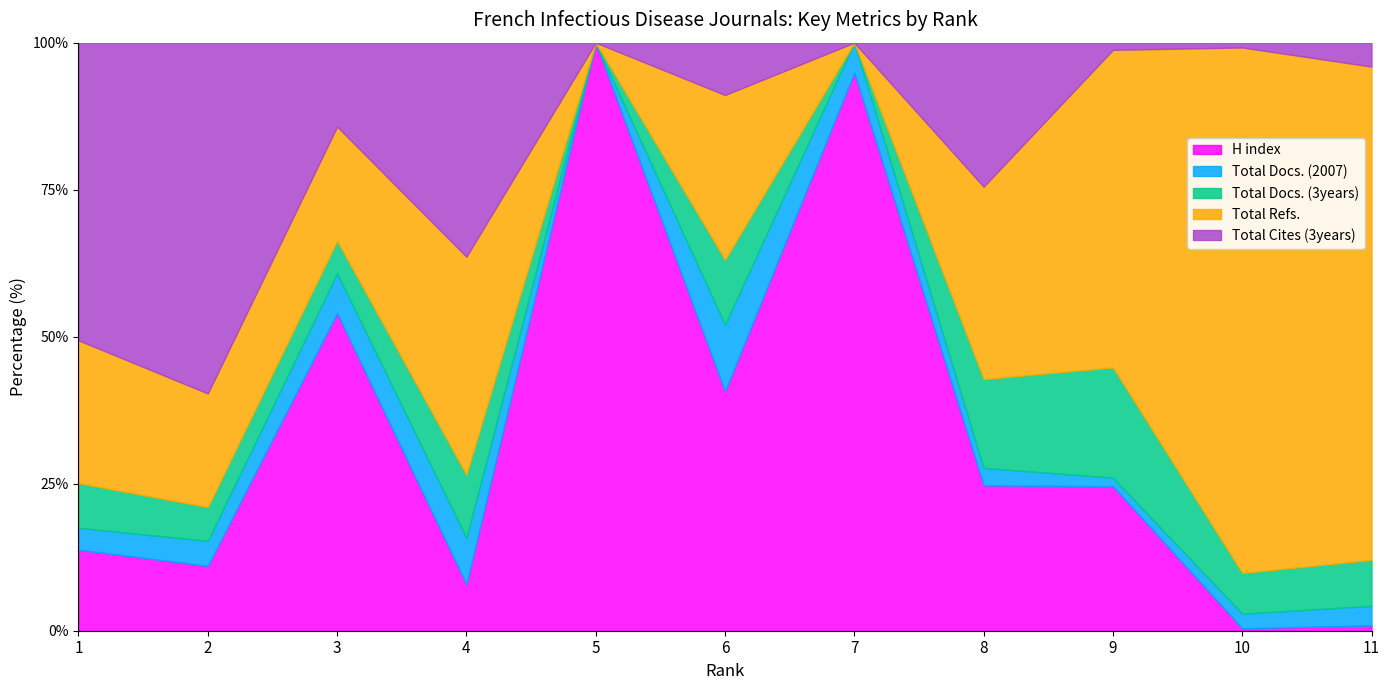

What is the maximum value for H index?

100.0